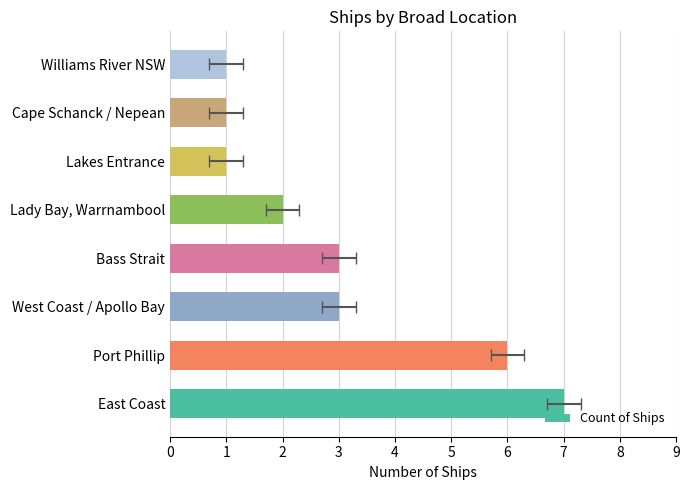

The value at Port Phillip is 6. True or false?

True